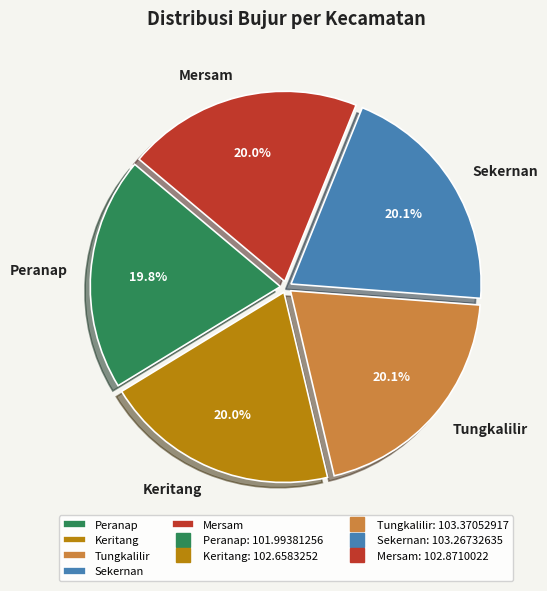

True or false: Keritang accounts for 13% of the total.

False